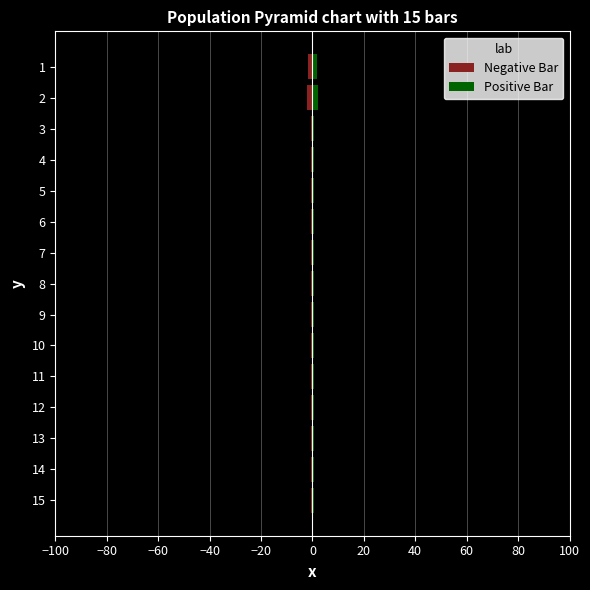

What is the value of the Negative Bar bar at the 6th from the left?

-0.5